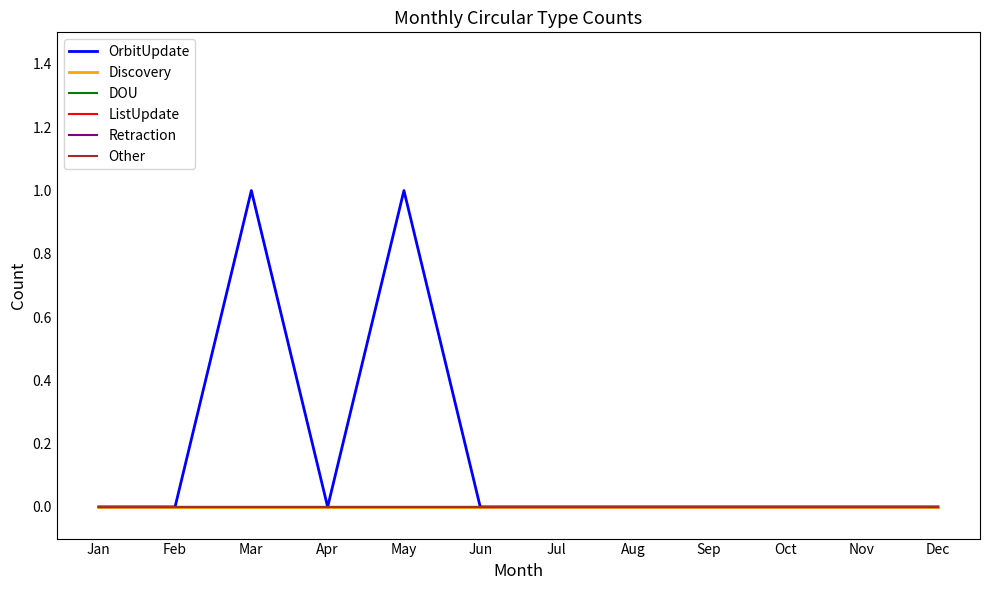

Which series has the largest total across all categories?

OrbitUpdate